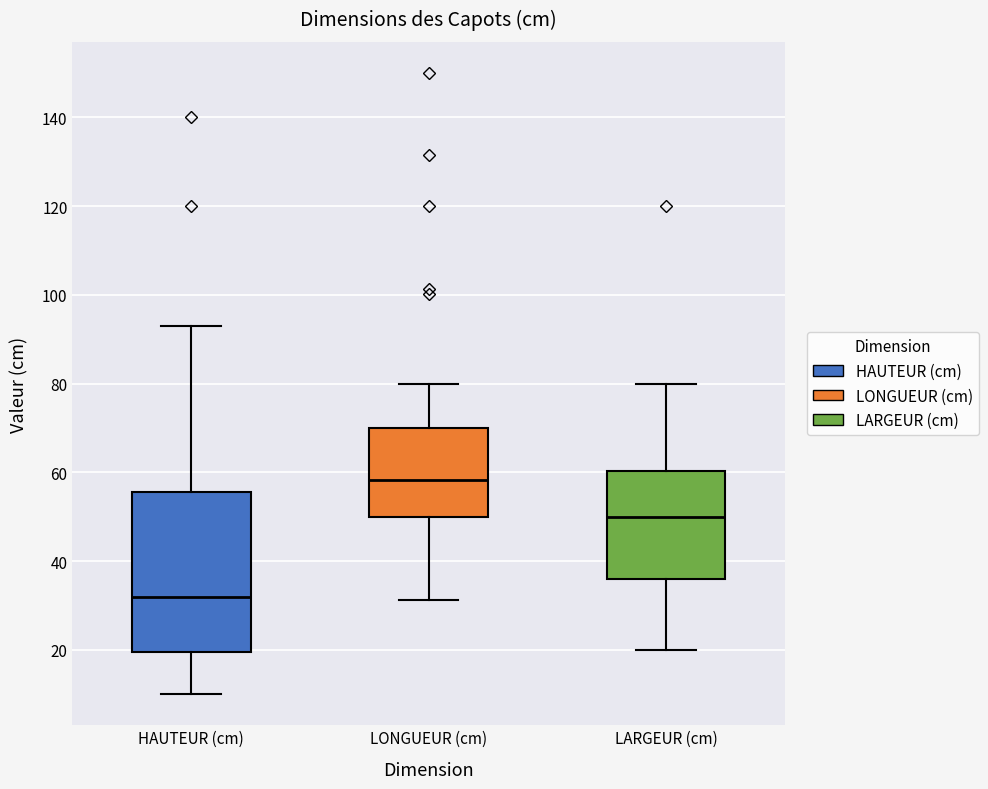

Which box has the lowest median line?

HAUTEUR (cm)